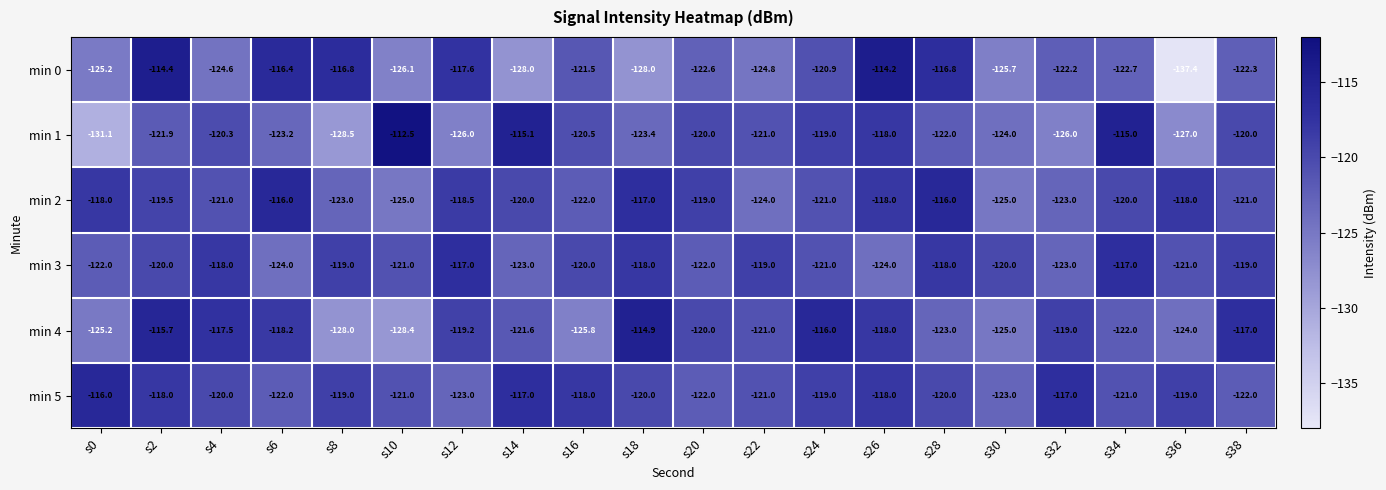

Is it true that min 2 equals -125.0 at s30?

True